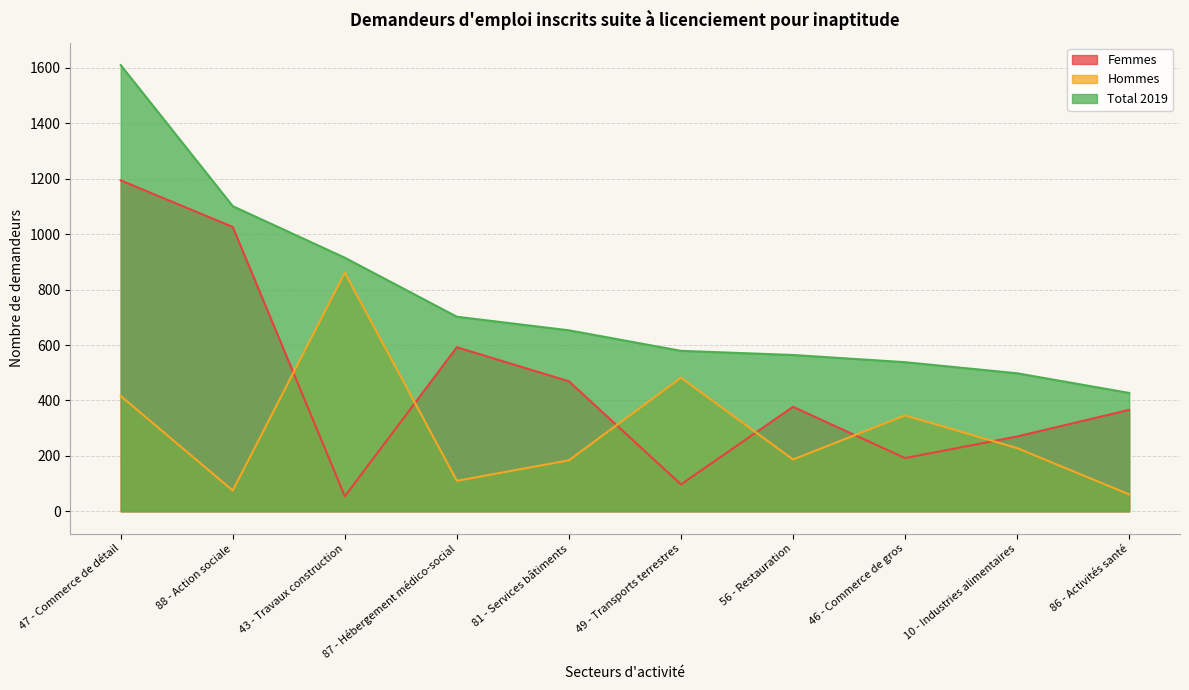

True or false: Total 2019 and Hommes cross at least once.

False